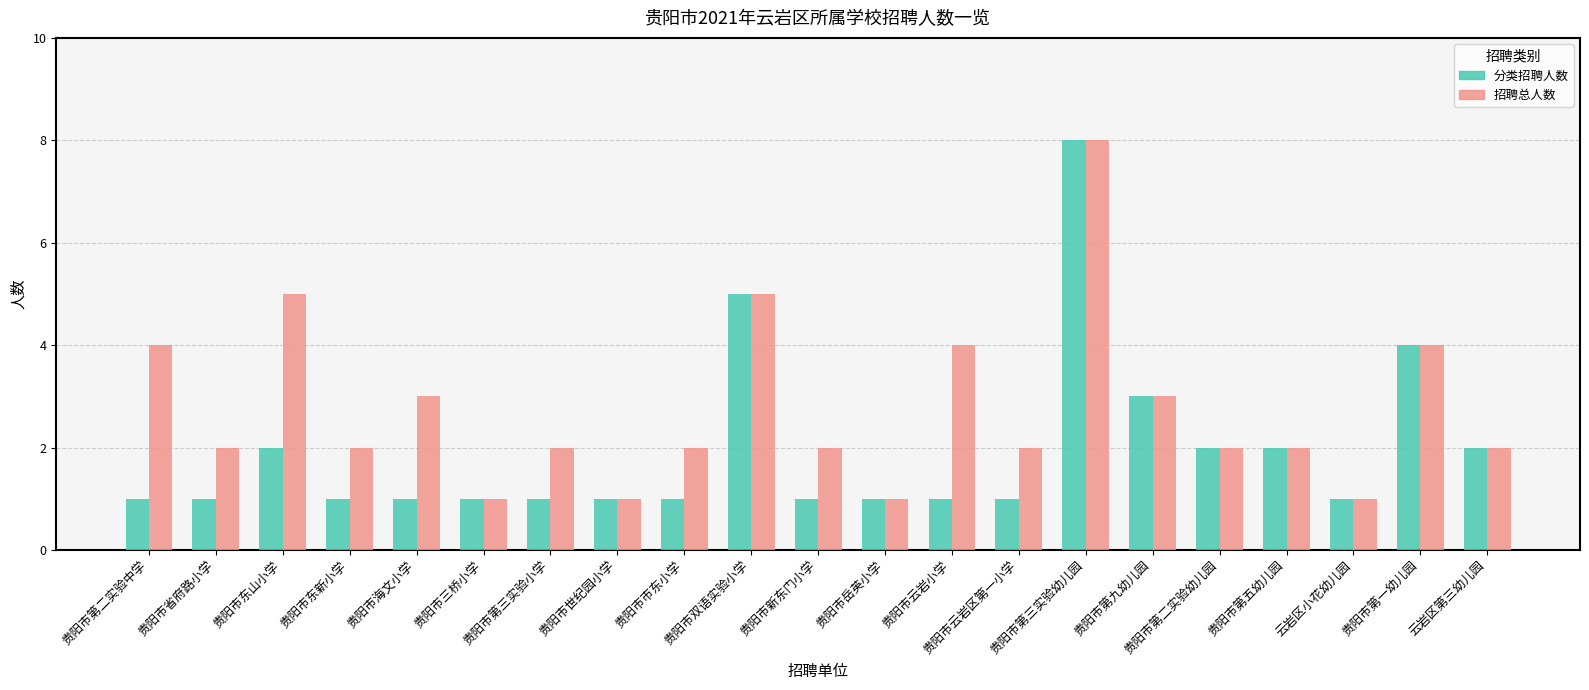

Reading right to left, what are all the values shown in this chart?

分类招聘人数: 云岩区第三幼儿园=2	贵阳市第一幼儿园=4	云岩区小花幼儿园=1	贵阳市第五幼儿园=2	贵阳市第二实验幼儿园=2	贵阳市第九幼儿园=3	贵阳市第三实验幼儿园=8	贵阳市云岩区第一小学=1	贵阳市云岩小学=1	贵阳市岳英小学=1	贵阳市新东门小学=1	贵阳市双语实验小学=5	贵阳市市东小学=1	贵阳市世纪园小学=1	贵阳市第三实验小学=1	贵阳市三桥小学=1	贵阳市海文小学=1	贵阳市东新小学=1	贵阳市东山小学=2	贵阳市省府路小学=1	贵阳市第二实验中学=1
招聘总人数: 云岩区第三幼儿园=2	贵阳市第一幼儿园=4	云岩区小花幼儿园=1	贵阳市第五幼儿园=2	贵阳市第二实验幼儿园=2	贵阳市第九幼儿园=3	贵阳市第三实验幼儿园=8	贵阳市云岩区第一小学=2	贵阳市云岩小学=4	贵阳市岳英小学=1	贵阳市新东门小学=2	贵阳市双语实验小学=5	贵阳市市东小学=2	贵阳市世纪园小学=1	贵阳市第三实验小学=2	贵阳市三桥小学=1	贵阳市海文小学=3	贵阳市东新小学=2	贵阳市东山小学=5	贵阳市省府路小学=2	贵阳市第二实验中学=4